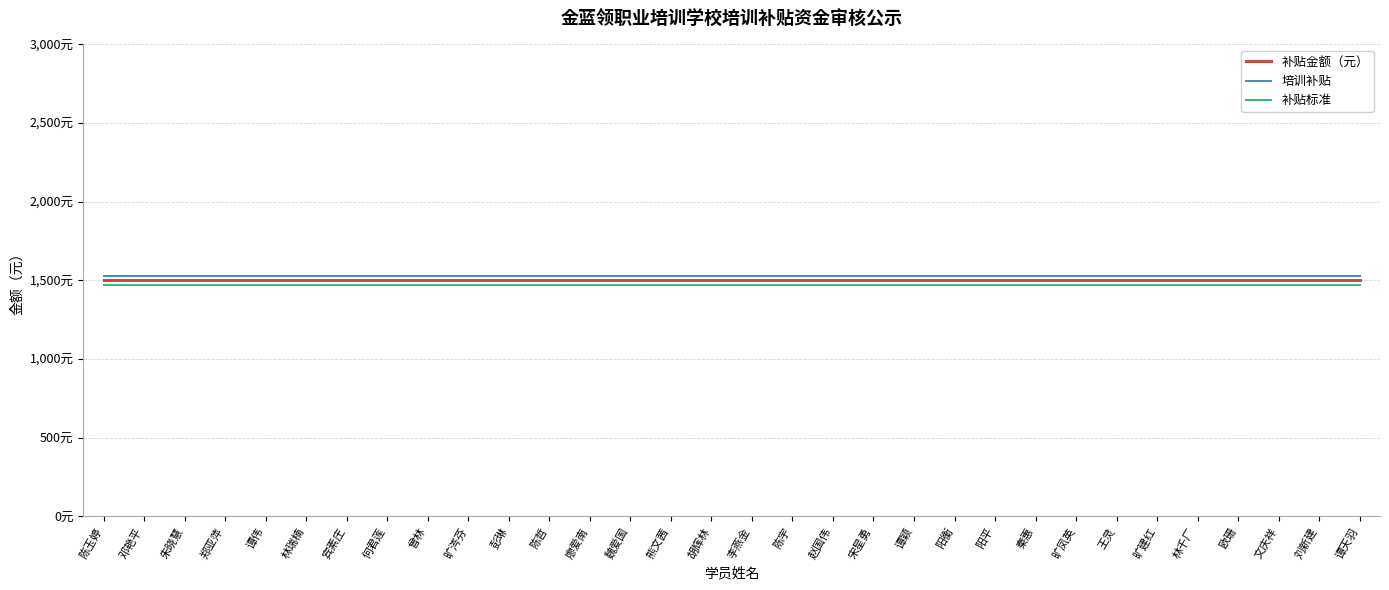

What is the maximum value for 补贴标准?

1470